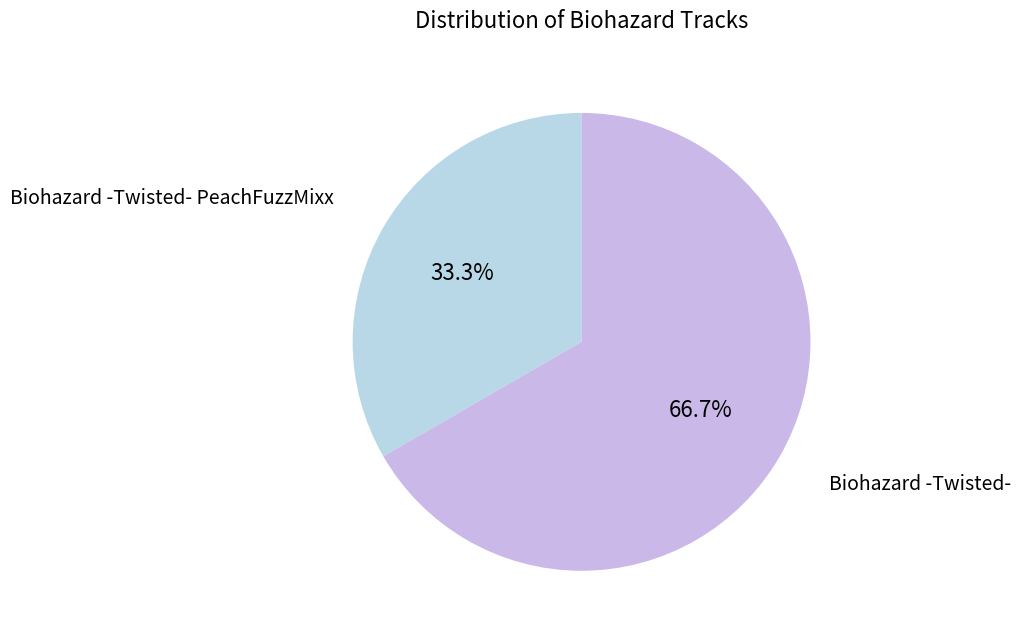

Is there a majority slice in this chart?

Yes